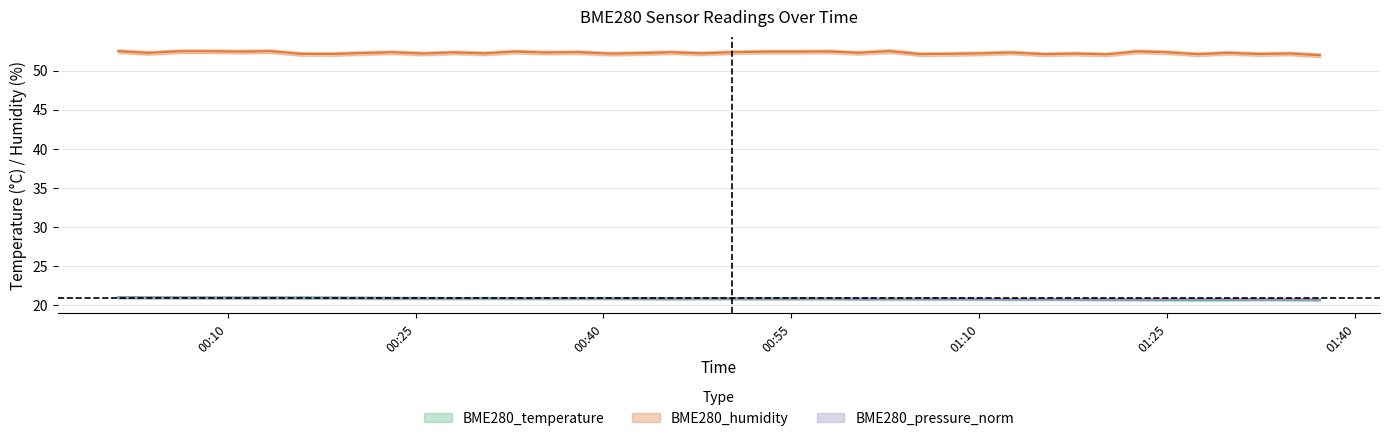

What is the difference between the highest and lowest values at 2023/10/04 00:06:08?

31.5